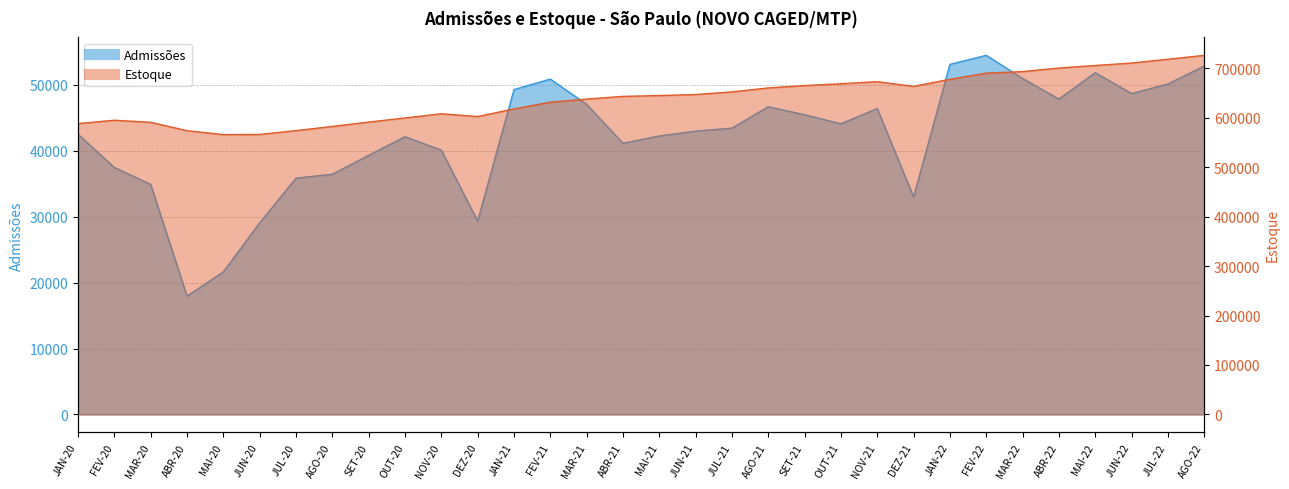

Reading left to right, extract all data points from this chart.

Admissões: 42496	37455	34887	17952	21627	29059	35839	36434	39296	42117	40088	29339	49266	50857	47024	41130	42230	42969	43422	46666	45453	44082	46391	32966	53087	54454	50952	47830	51830	48666	50119	52836
Estoque: 587707	594518	590328	573417	565489	565776	573580	581930	590843	599071	607632	601937	617407	630974	637266	642708	644389	646487	651751	659802	664523	668284	672370	662997	677191	689636	692799	699994	705099	710103	717733	725598